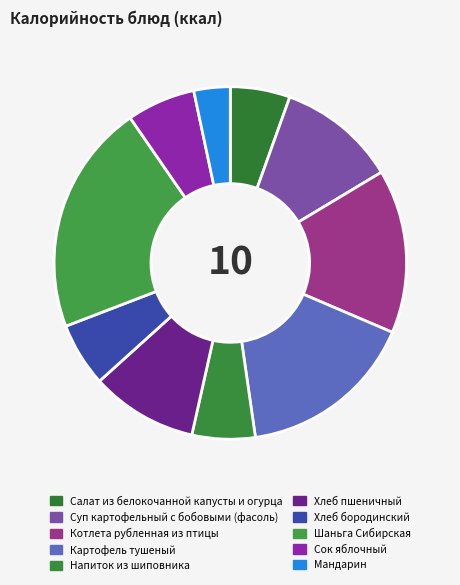

Which slice is the smallest?

Мандарин